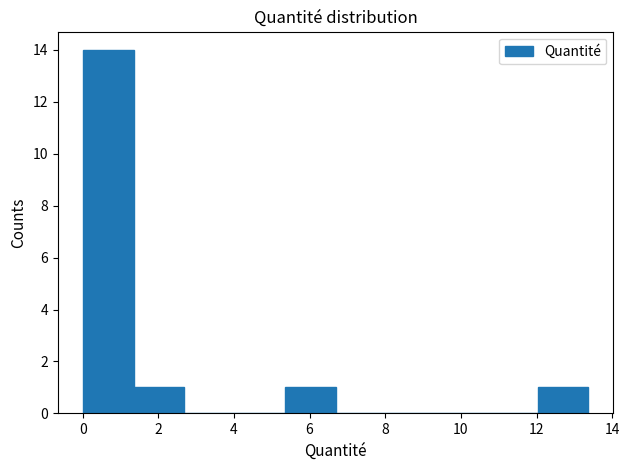

What is the height of the bar covering 12.0 to 13.4 on the x-axis? Neither the bar edges nor the heights are printed on the chart, so give them approximately, as read against the axes.

1